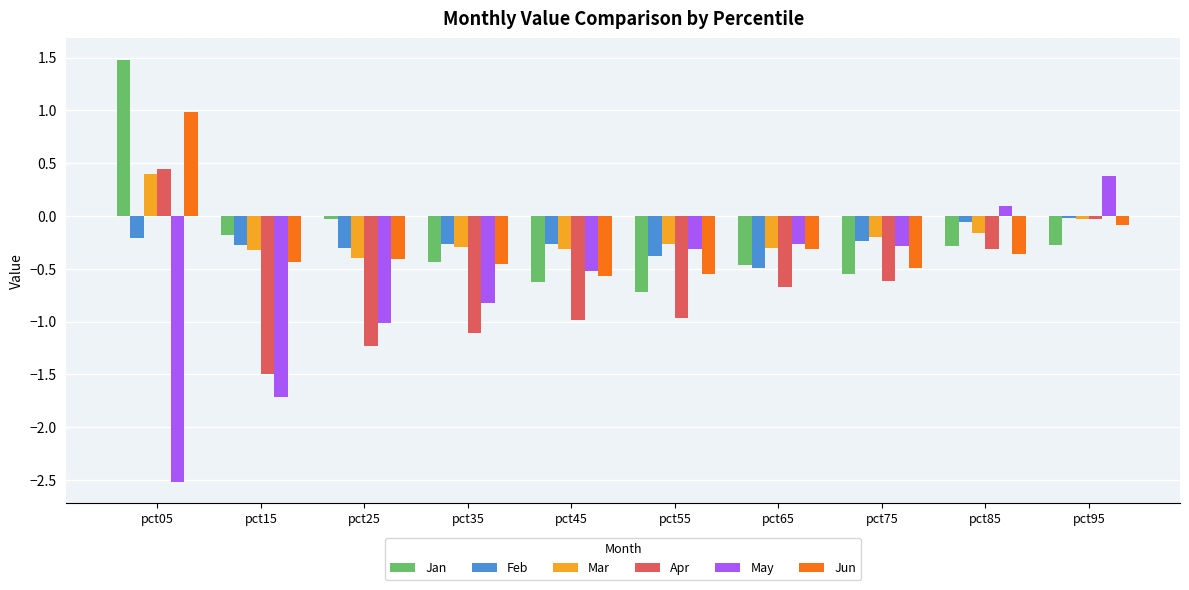

Is it true that Feb equals -0.0 at pct95?

True